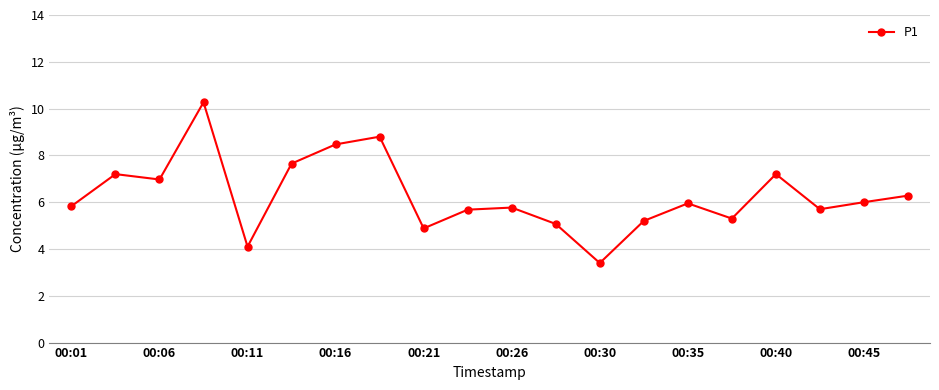

How many distinct data groups are displayed?

1